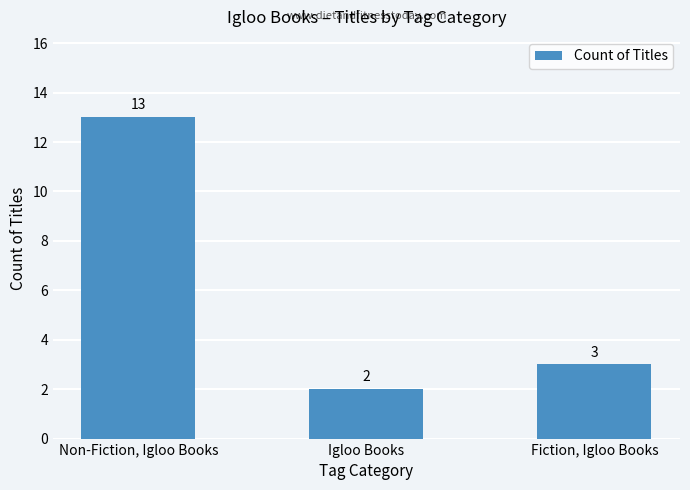

What is the minimum value shown in the chart?

2